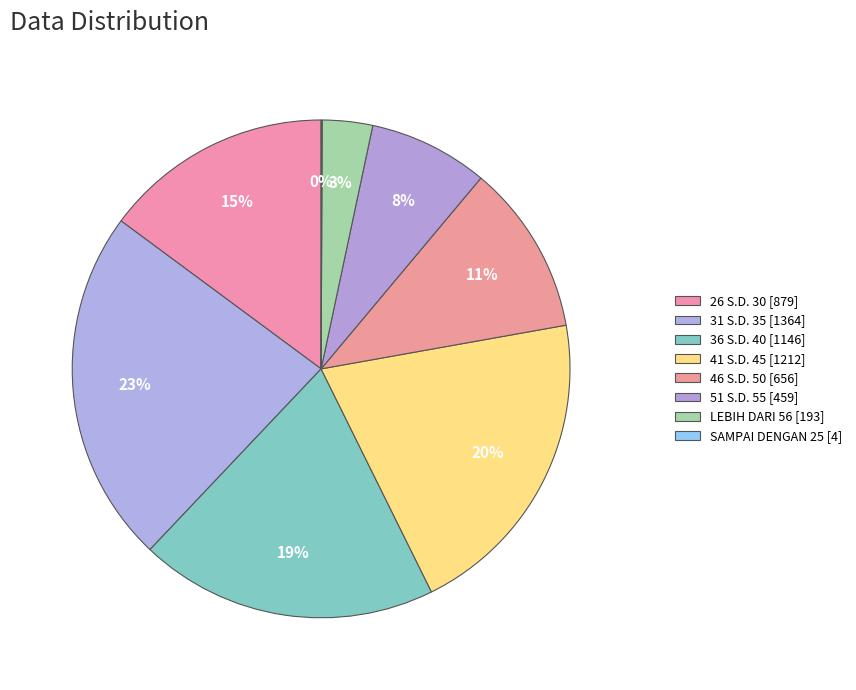

Count the number of slices in the pie.

8